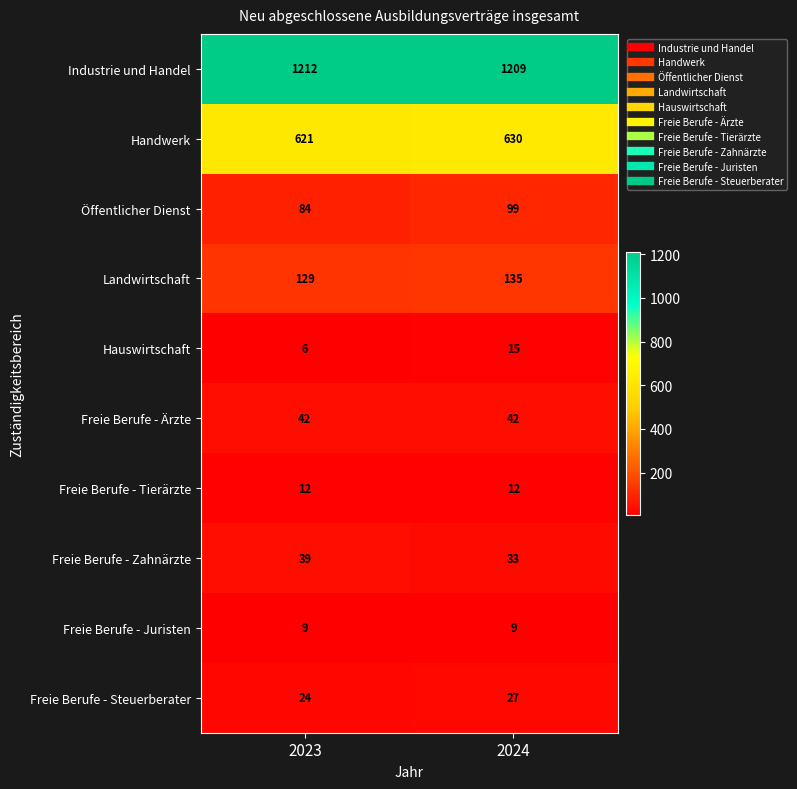

True or false: Hauswirtschaft has a value of 6 at 2023.

True